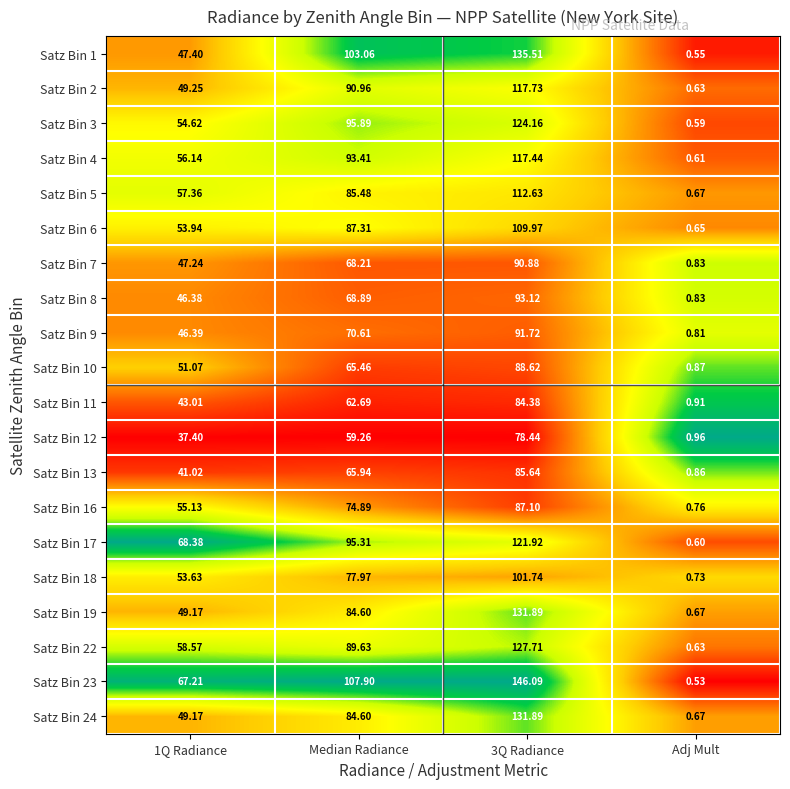

What is the difference between the highest and lowest values at 1Q Radiance?

31.0